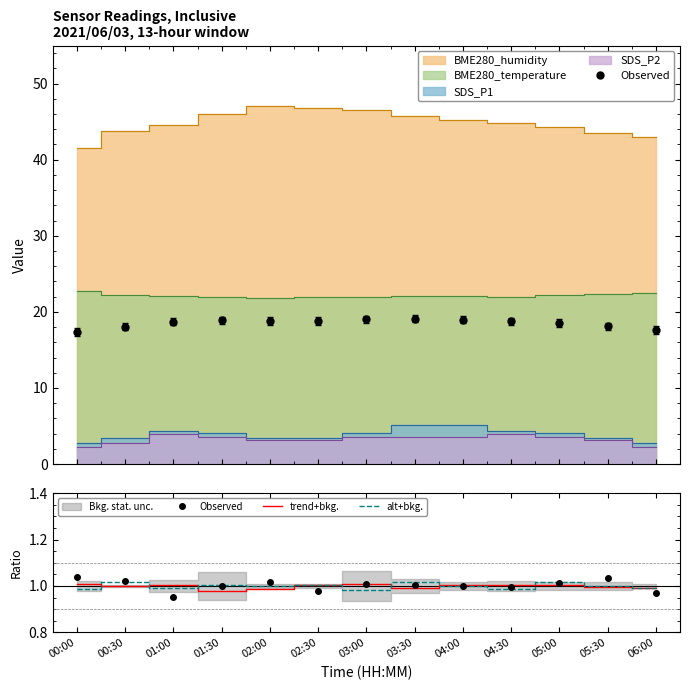

What is the sum of all trend+bkg. values?

13.0